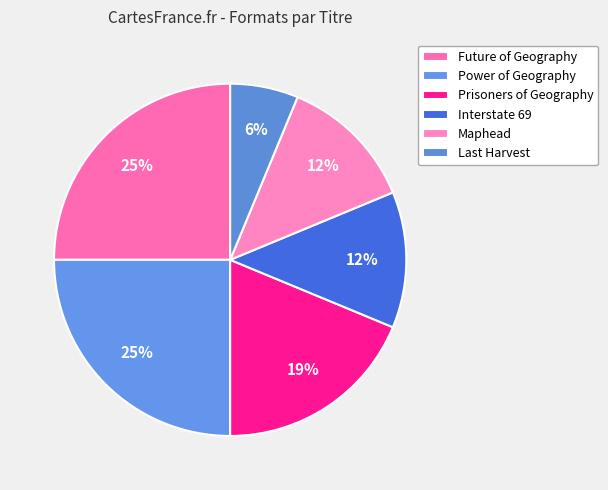

Count the number of slices in the pie.

6